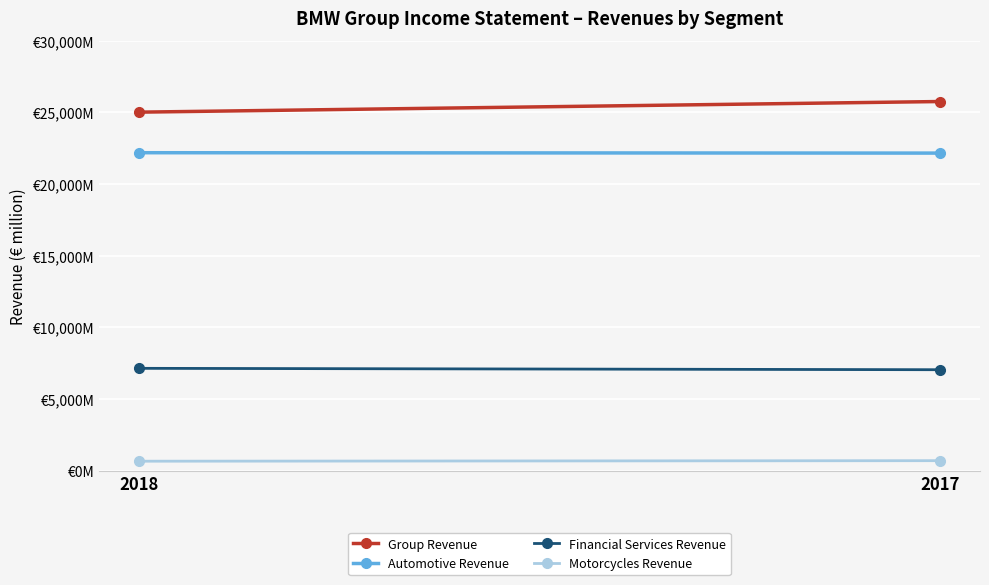

Count the Motorcycles Revenue values in the range 658 to 695.

2